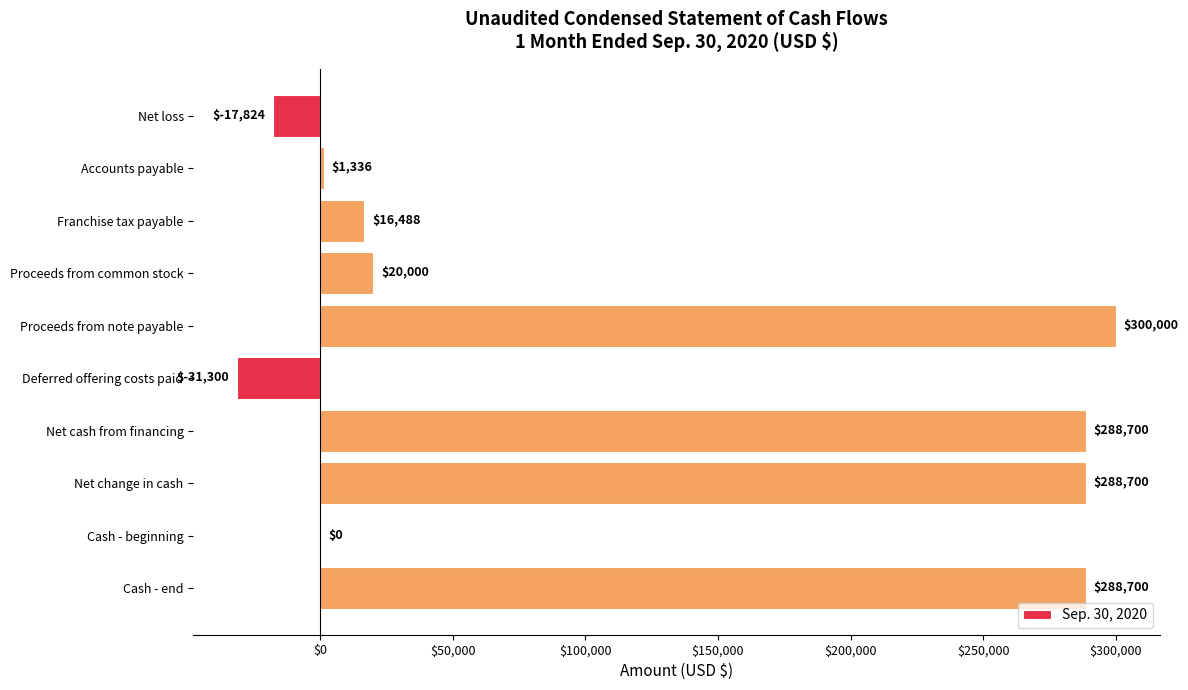

What is the sum of all values?

1154800